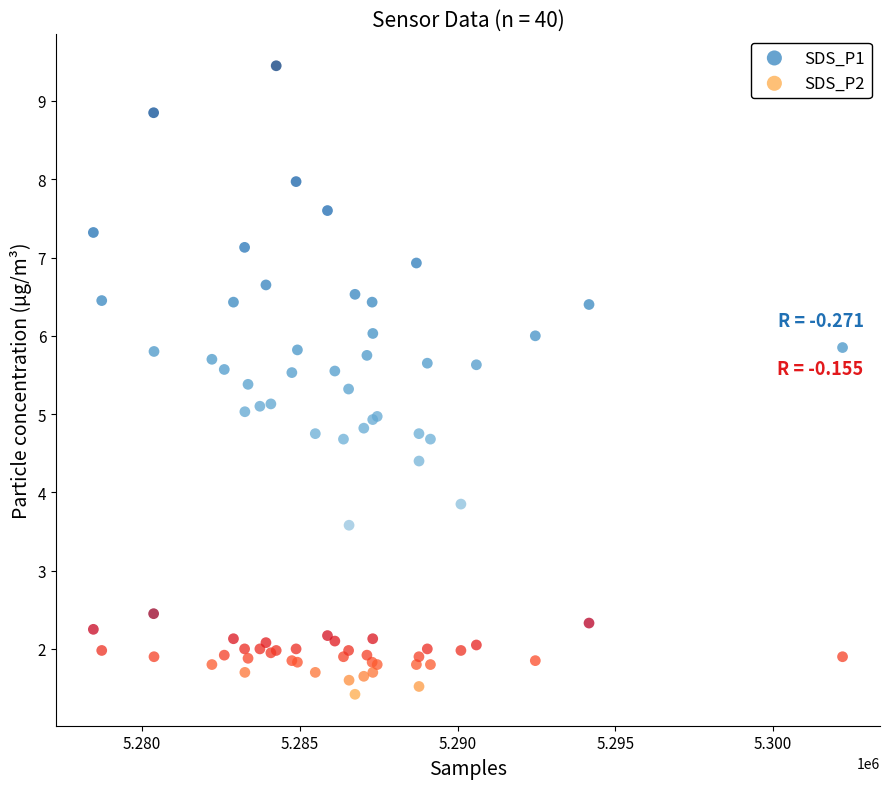

What is the X range (max minus min) for the scatter plot?

23744.0